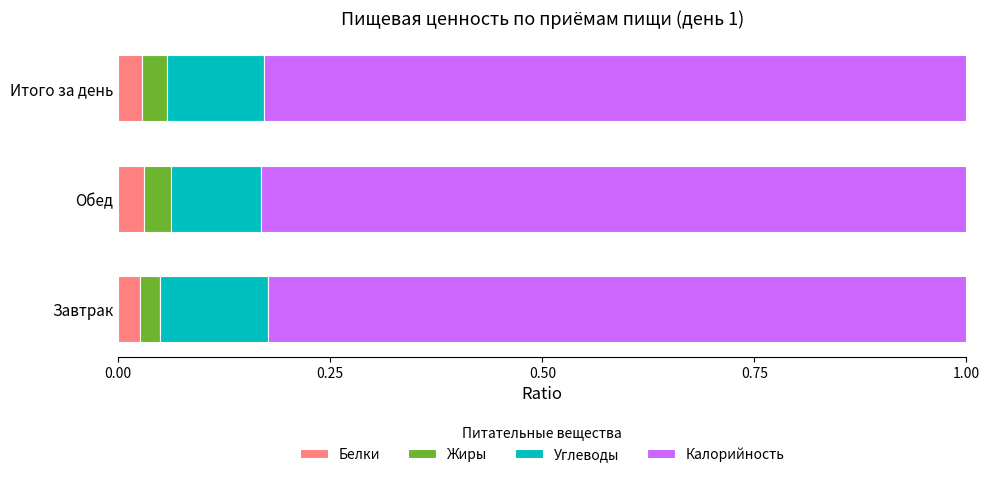

What is the total value across all series at Итого за день?

1.0